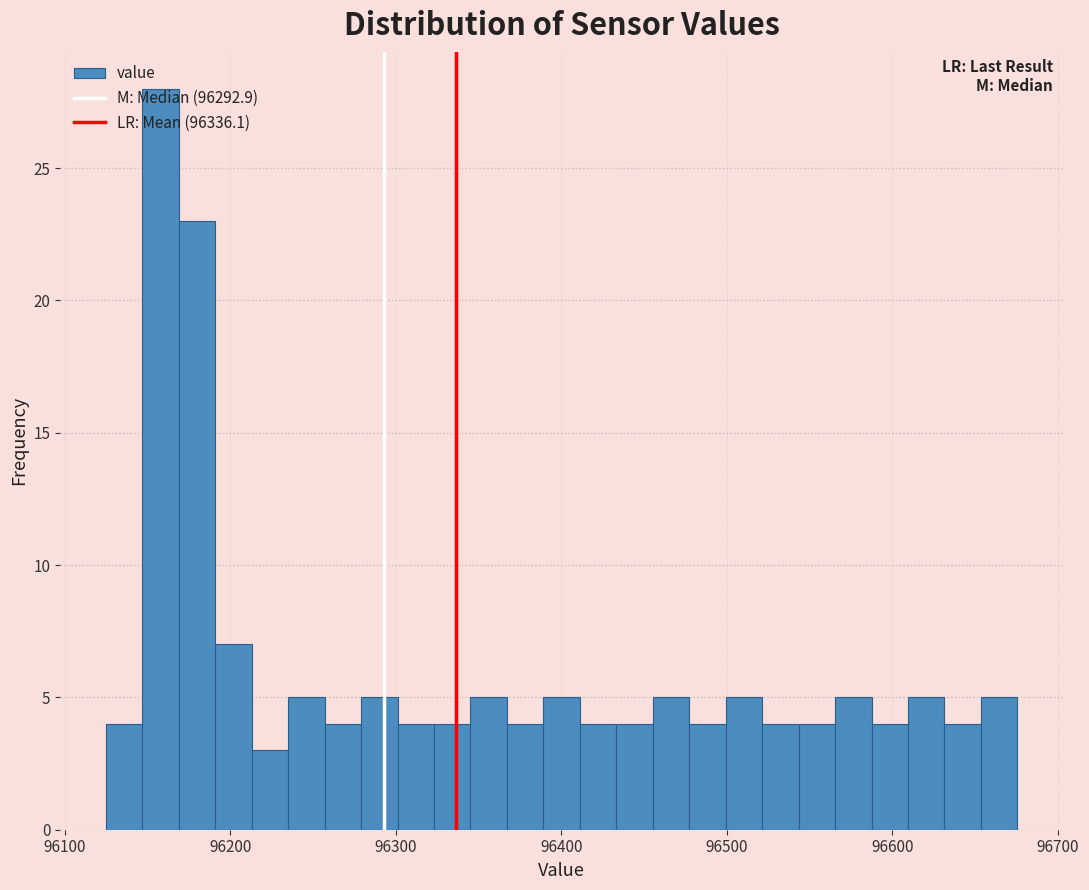

Around what value on the x-axis is the tallest bar? Give the approximate position of its centre, as read against the axis.

96160